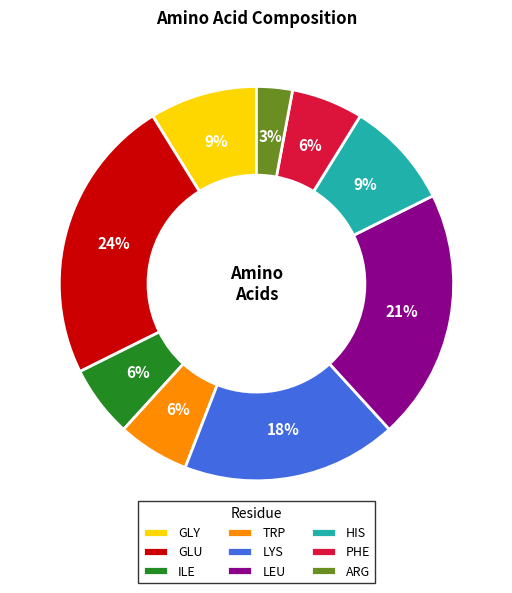

Which slice is the largest?

GLU